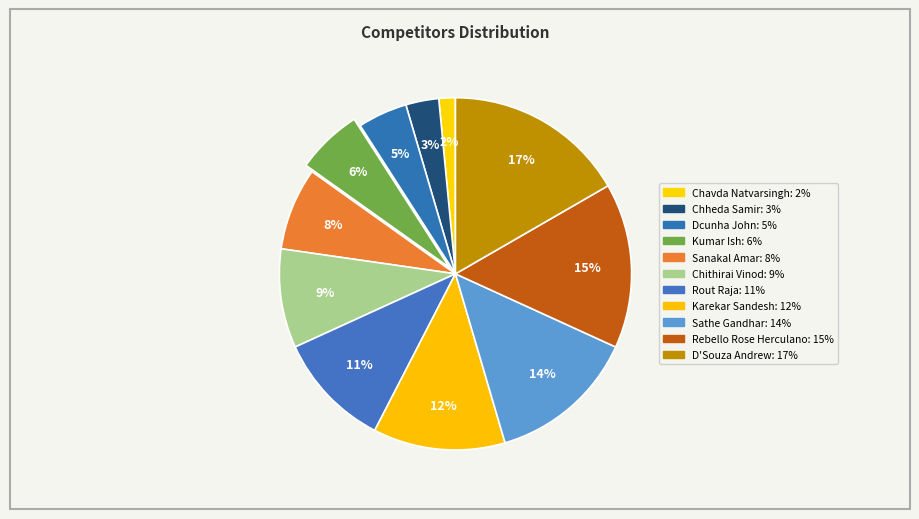

What is the smallest slice in the pie chart?

Chavda Natvarsingh